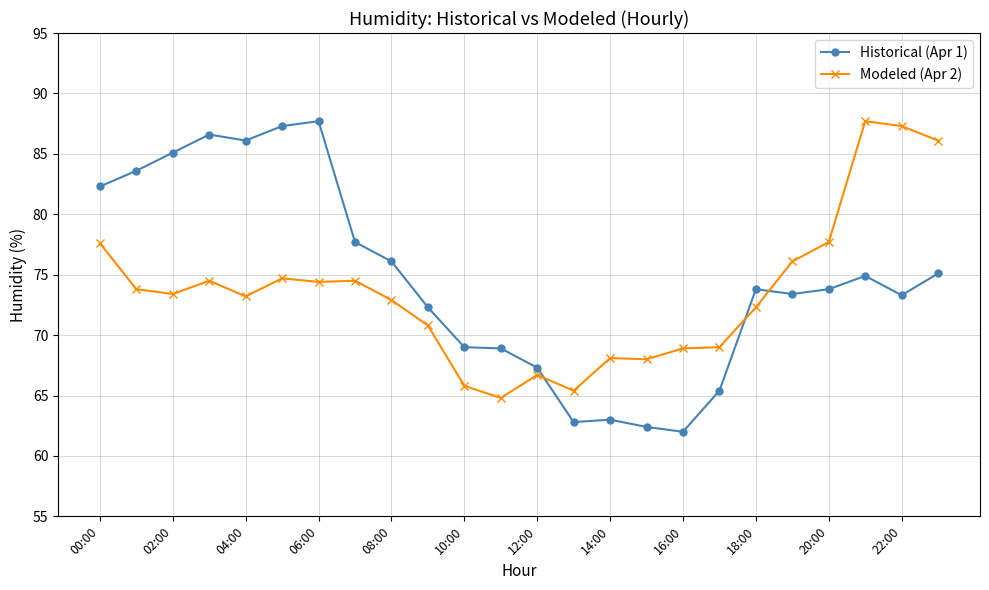

What is the value of the Historical (Apr 1) point at the 18th from the left?

65.4